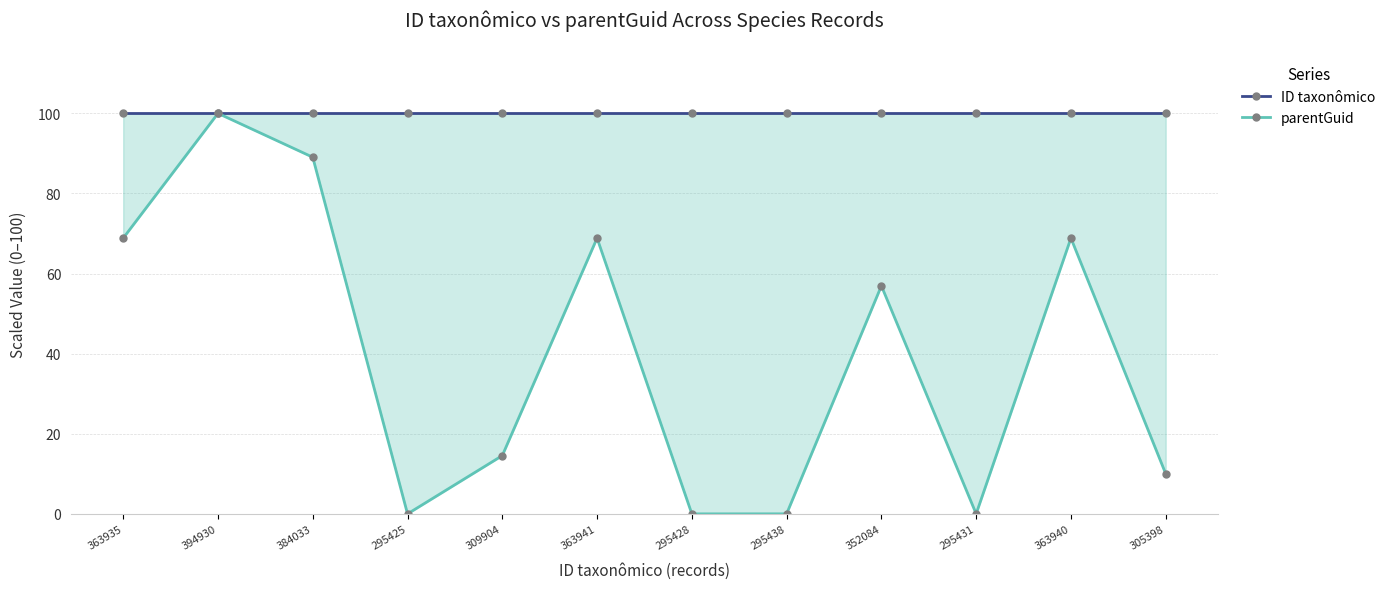

Reading left to right, transcribe all the data shown in this chart.

ID taxonômico: 363935=100.0	394930=100.0	384033=100.0	295425=100.0	309904=100.0	363941=100.0	295428=100.0	295438=100.0	352084=100.0	295431=100.0	363940=100.0	305398=100.0
parentGuid: 363935=68.9	394930=100.0	384033=89.0	295425=0.0	309904=14.6	363941=68.9	295428=0.0	295438=0.0	352084=56.9	295431=0.0	363940=68.9	305398=10.0